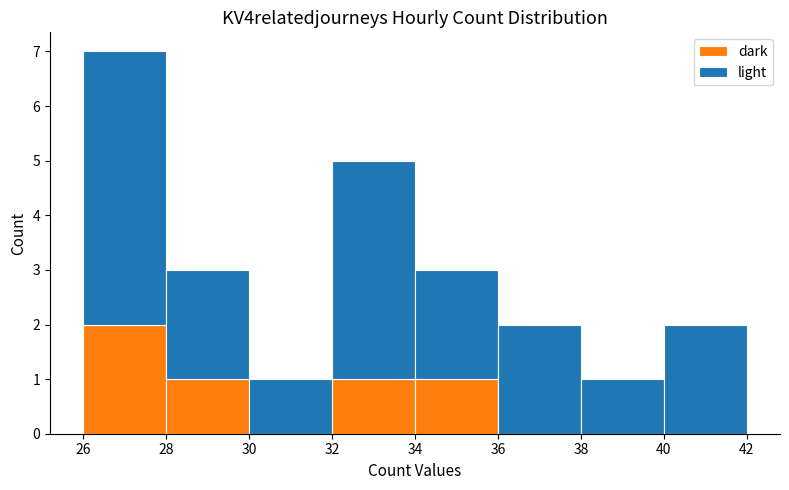

Reading left to right, list every stacked bar in this chart as the range it spans on the x-axis followed by its total height. The values are not printed on the chart, so give them approximately, as read against the axis.

26 to 28: 7
28 to 30: 3
30 to 32: 1
32 to 34: 5
34 to 36: 3
36 to 38: 2
38 to 40: 1
40 to 42: 2